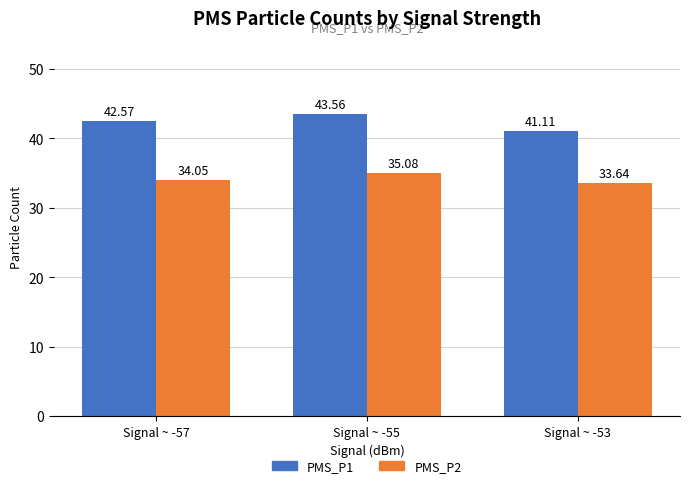

What is the highest value of the PMS_P1 series?

43.6